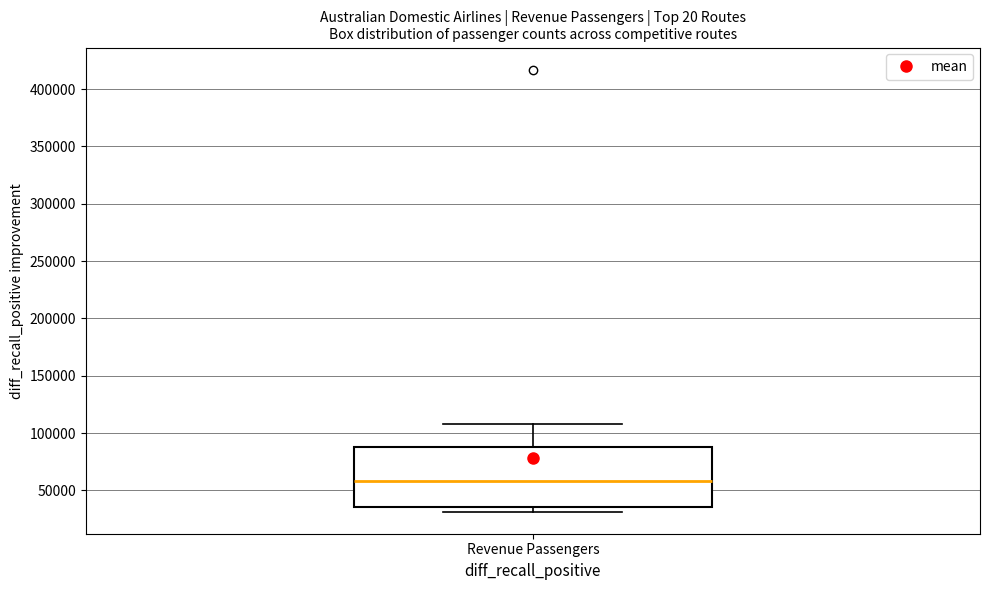

Read this box plot against the y-axis: the position of the median line, the range covered by the box, and the ends of both whiskers. The values are not printed on the chart, so give them approximately, as read against the axis.

median 60000, box 35000 to 90000, whiskers 30000 to 110000